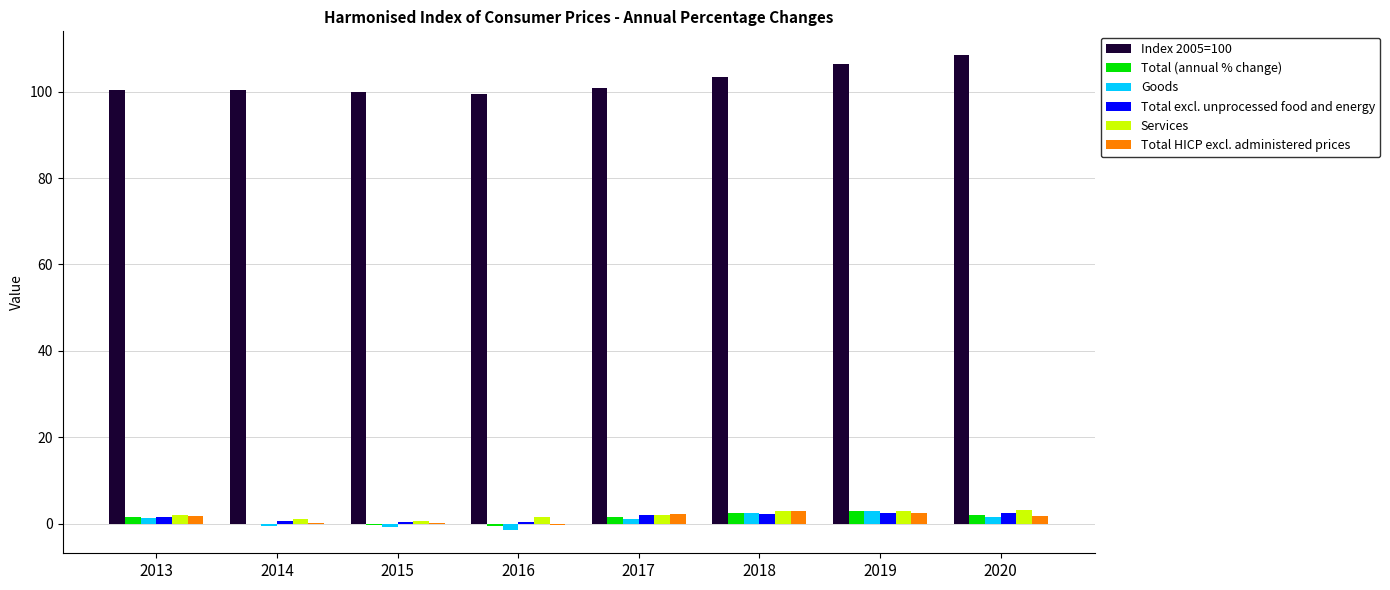

True or false: Index 2005=100 has a value of 108.5 at 2020.

True